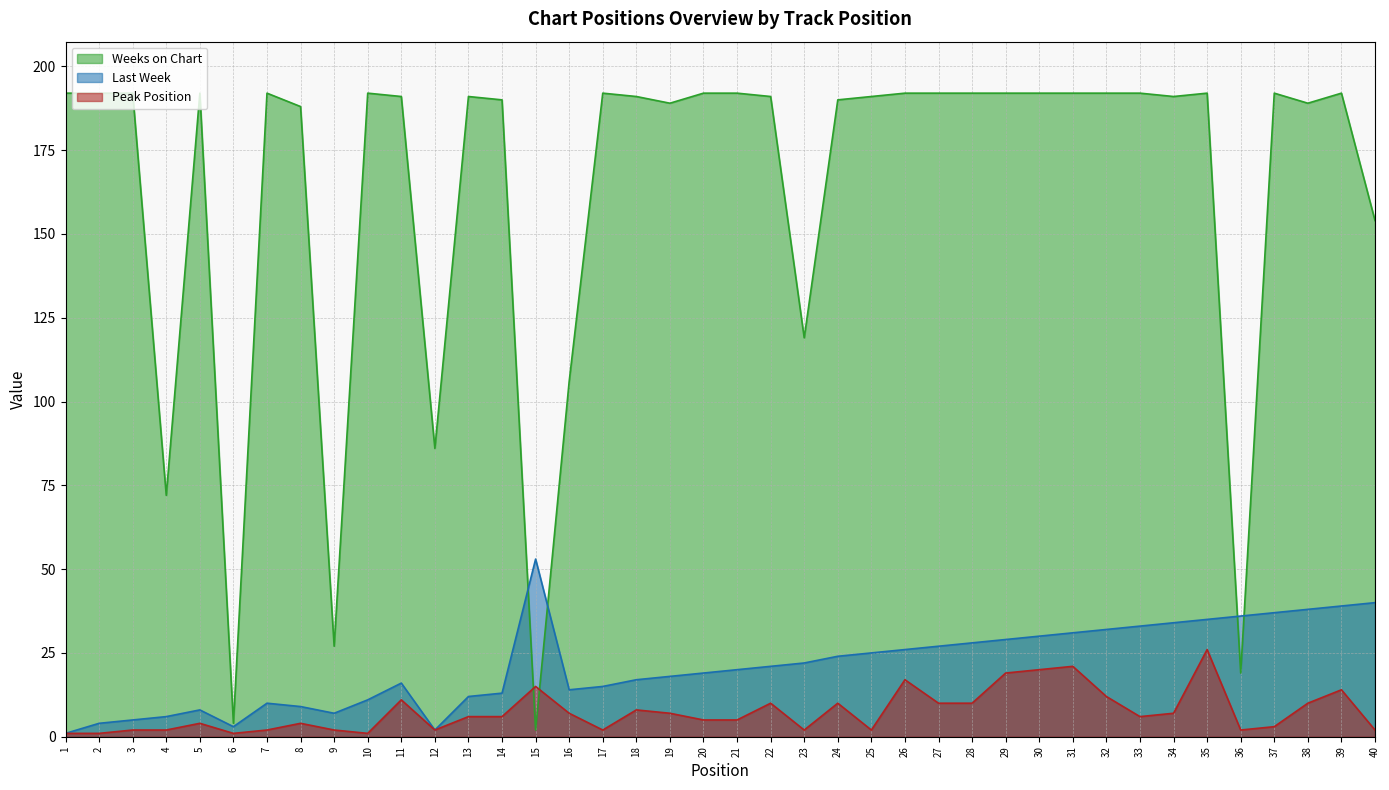

Which series has the largest total across all categories?

Weeks on Chart